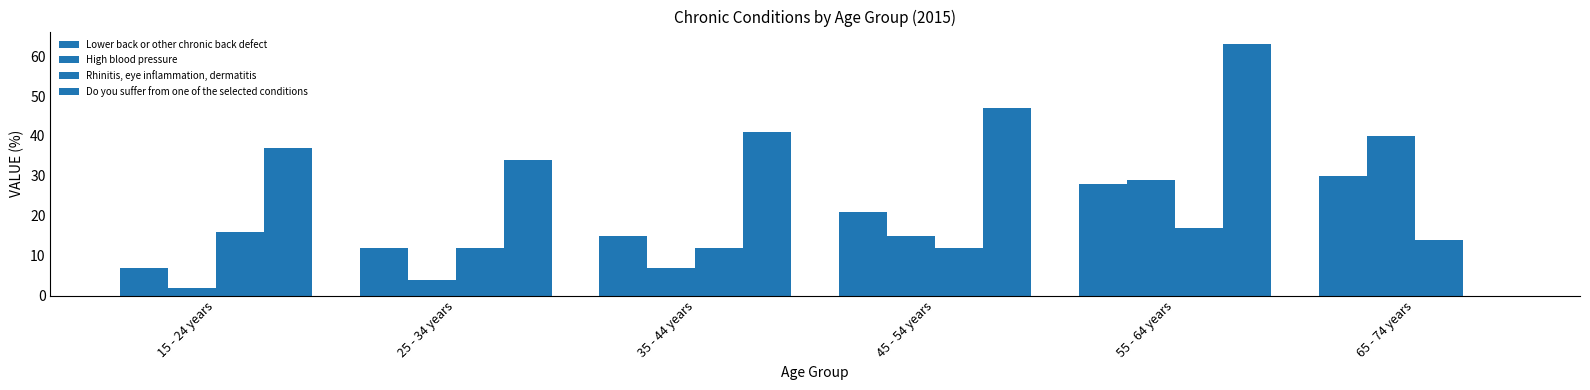

At which label is High blood pressure closest to 21?

45 - 54 years